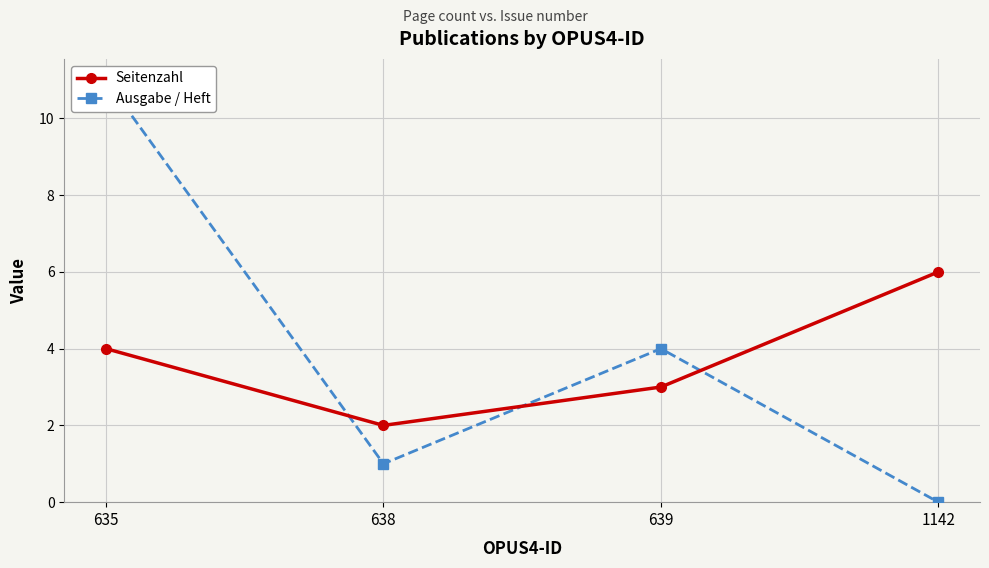

Reading left to right, what are all the values shown in this chart?

Seitenzahl: 4	2	3	6
Ausgabe / Heft: 11	1	4	0